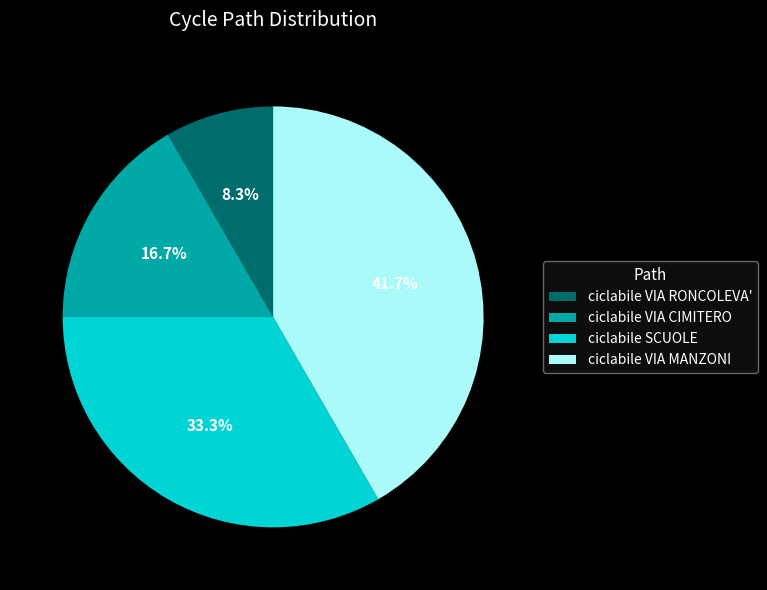

Is it true that ciclabile VIA RONCOLEVA' is 20% of the pie?

False